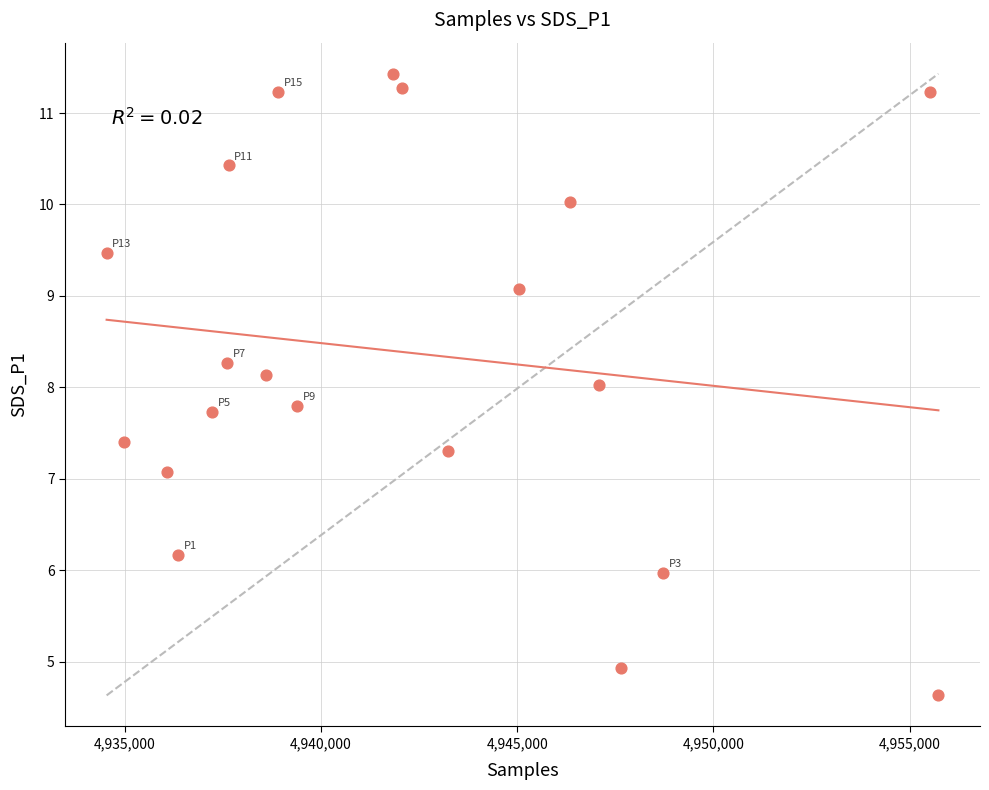

What is the range of X values (max minus min)?

21190.0